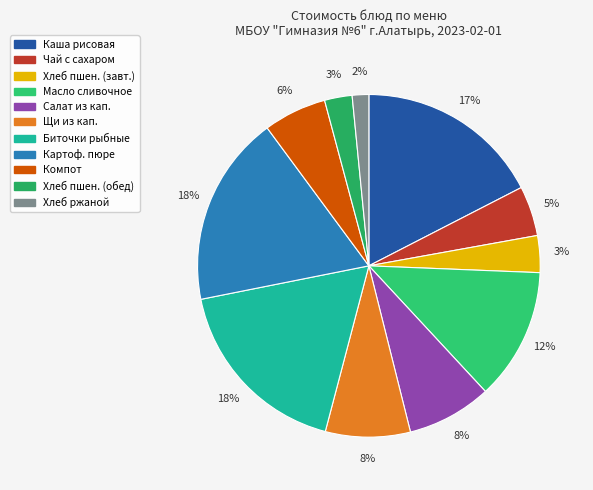

Which category has the smallest portion of the pie?

Ржаной